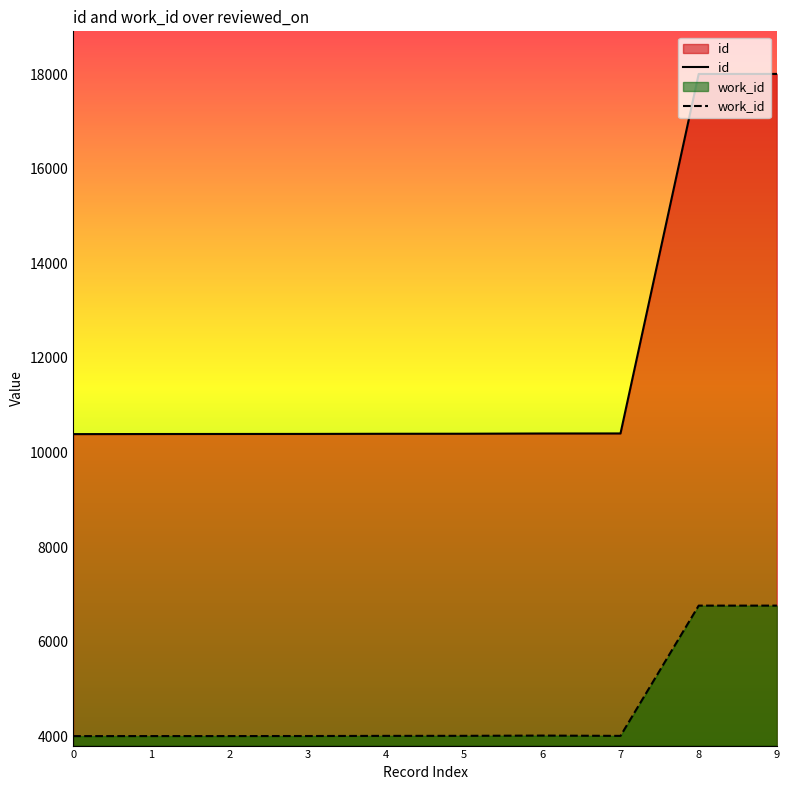

How many data points in work_id are less than 4011?

4